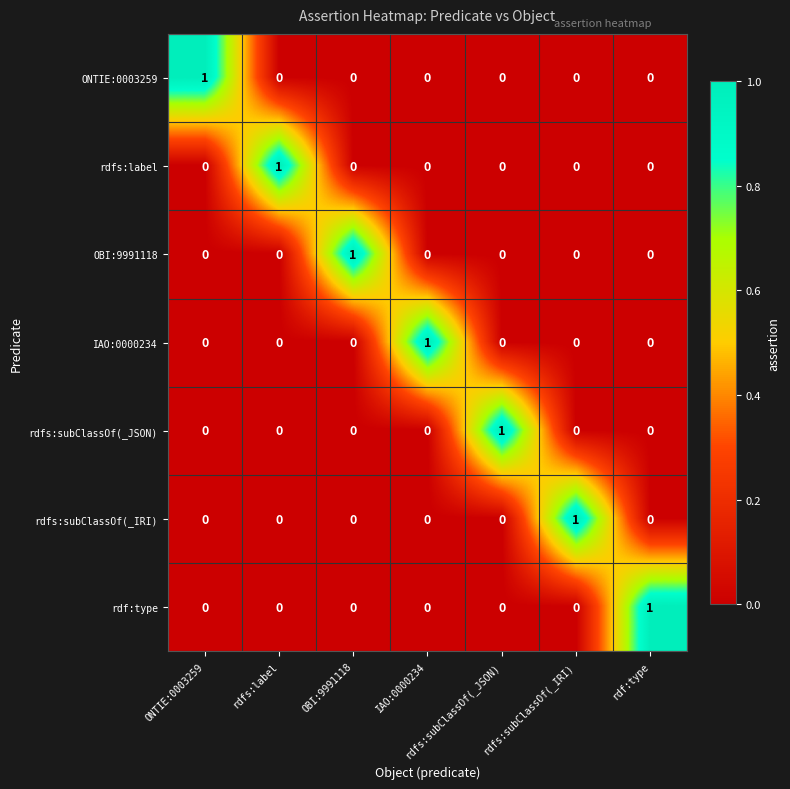

The value of rdfs:subClassOf(_IRI) at rdfs:subClassOf(_IRI) is 1. True or false?

True